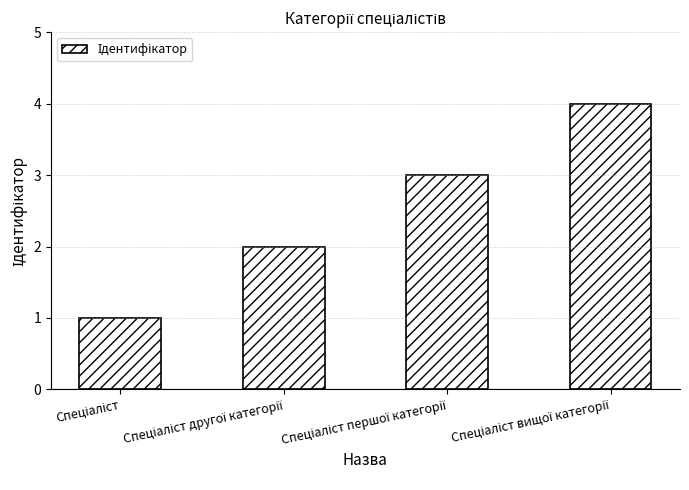

What is the greatest value displayed?

4